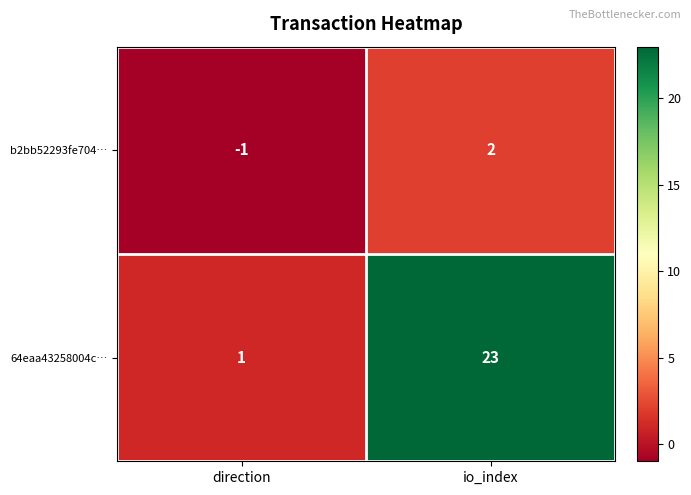

Rank the series by their average value, from highest to lowest.

64eaa43258004c…, b2bb52293fe704…